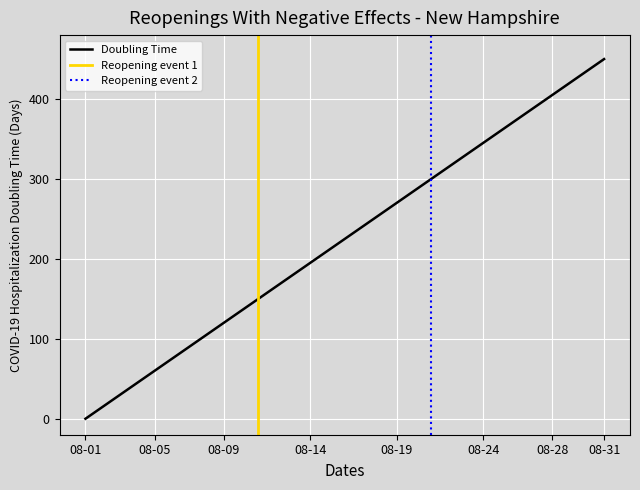

Is it true that Doubling Time equals 405 at 08-28?

True